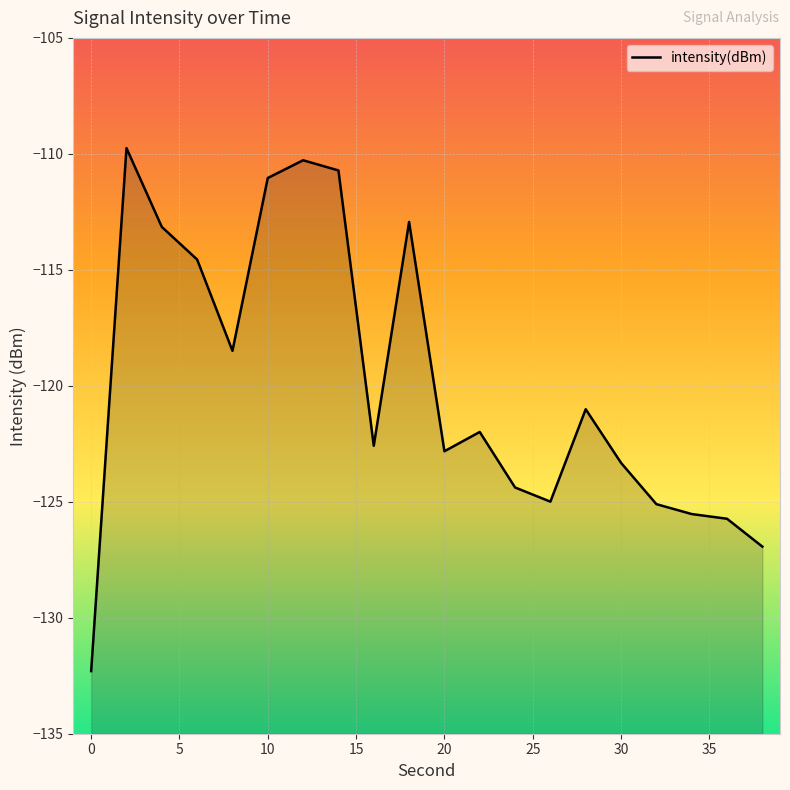

Count the number of values greater than -121.

8